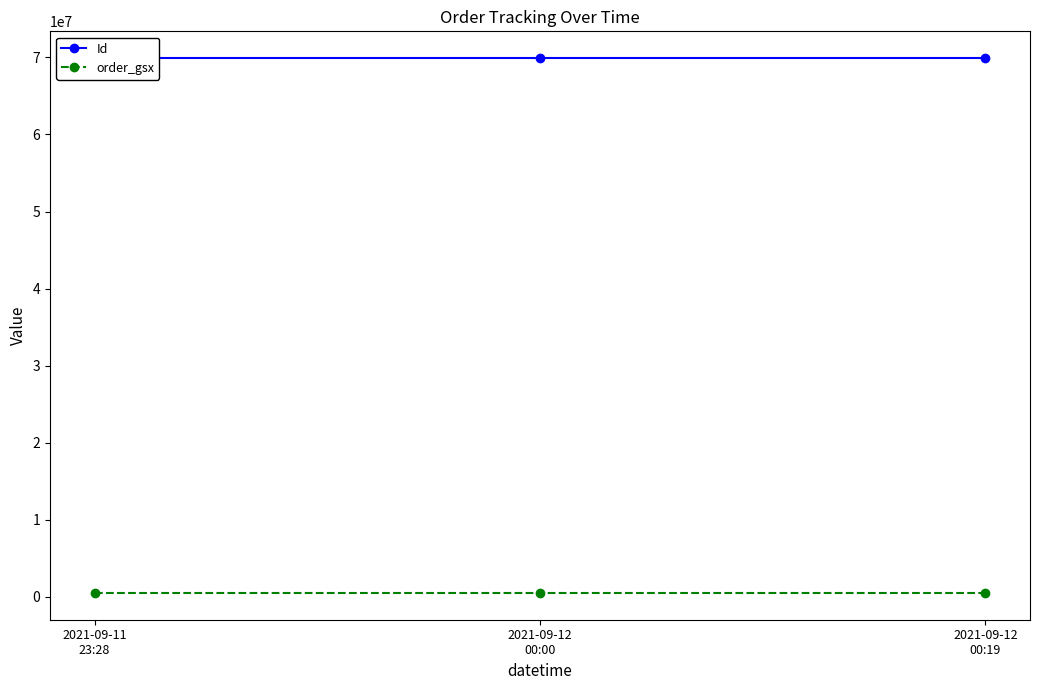

What is the average value of the Id series?

69909838